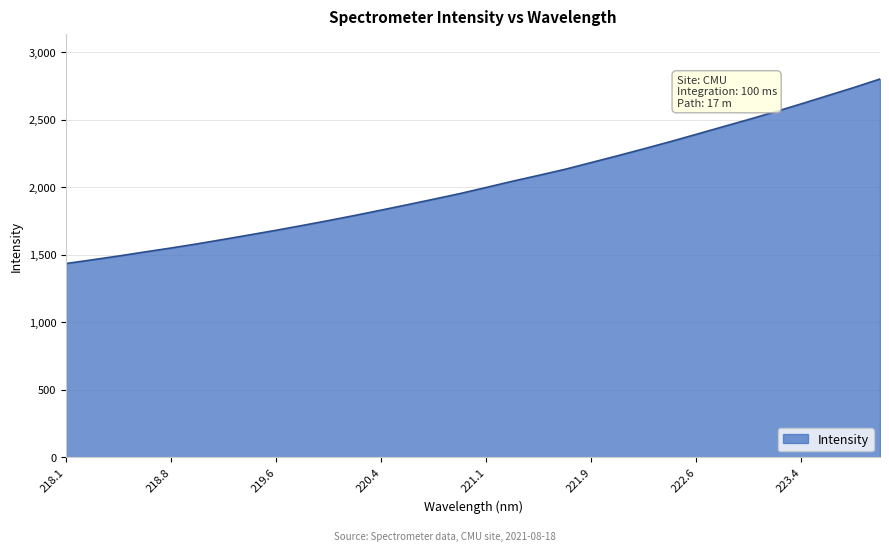

What is the difference between the maximum and minimum values?

1366.5